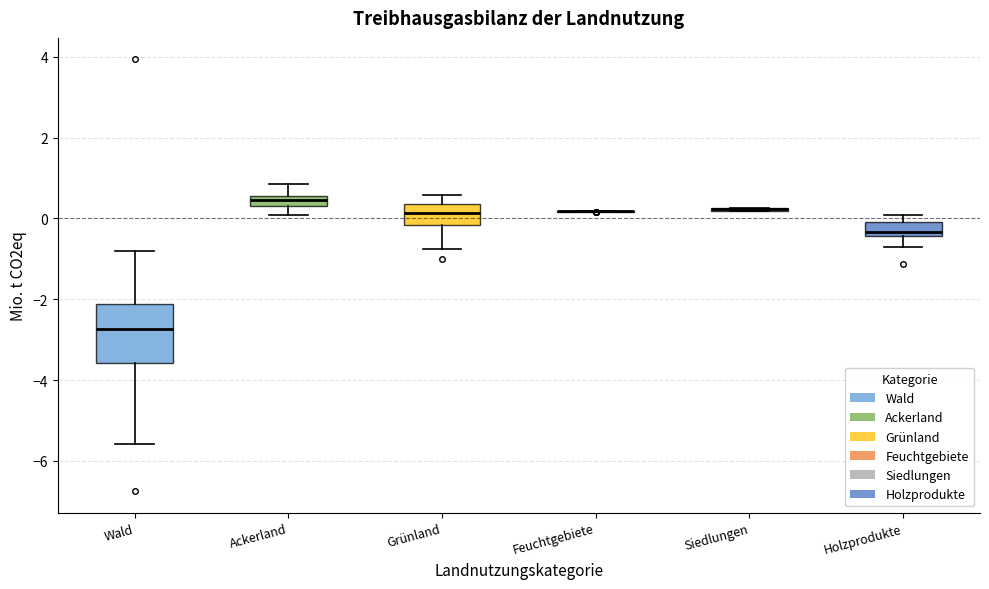

Where is the upper edge of the box for Ackerland on the y-axis? The values are not printed on the chart, so give them approximately, as read against the axis.

0.6